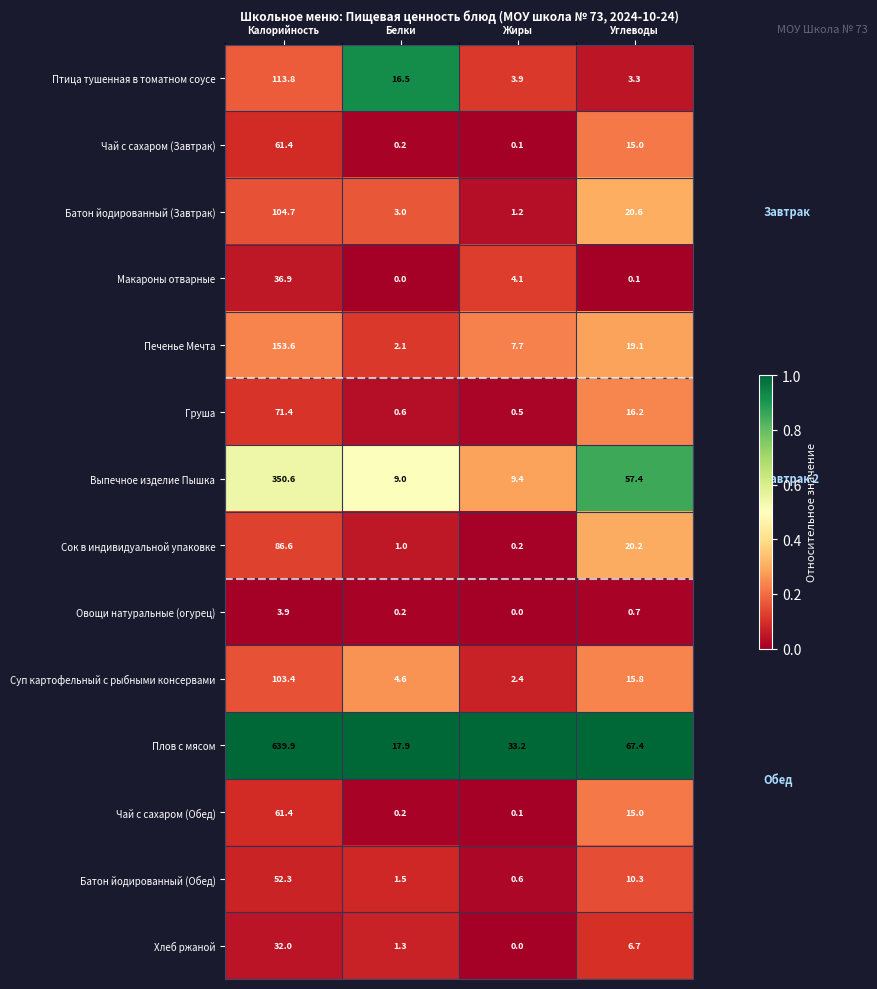

Between Калорийность and Углеводы, which series saw the biggest shift?

Плов с мясом